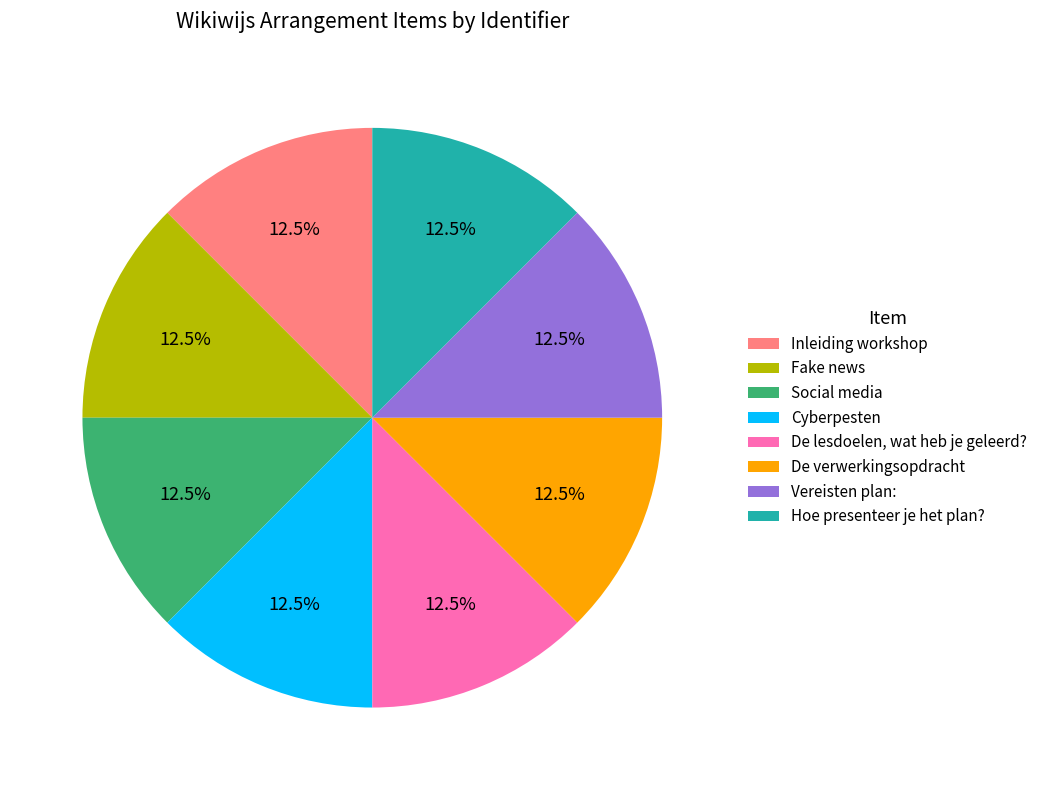

Is there a majority slice in this chart?

No